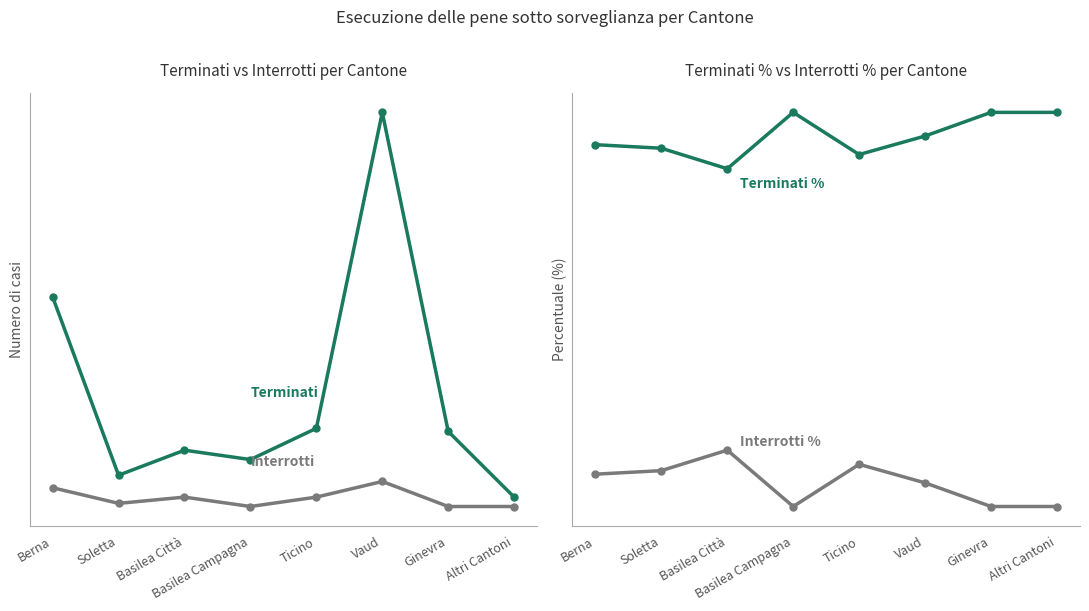

What are all the series names shown in the legend?

Terminati, Interrotti, Terminati %, Interrotti %